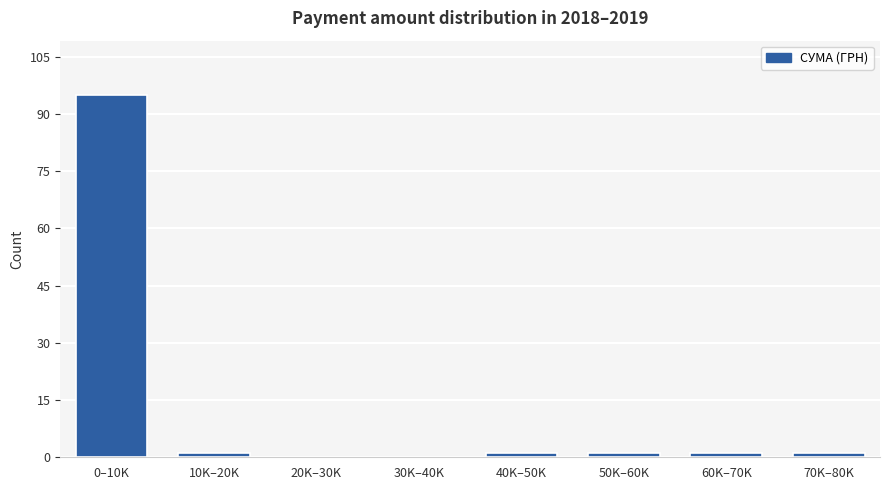

Reading left to right, list all the values displayed in this chart.

0–10K=95	10K–20K=1	20K–30K=0	30K–40K=0	40K–50K=1	50K–60K=1	60K–70K=1	70K–80K=1